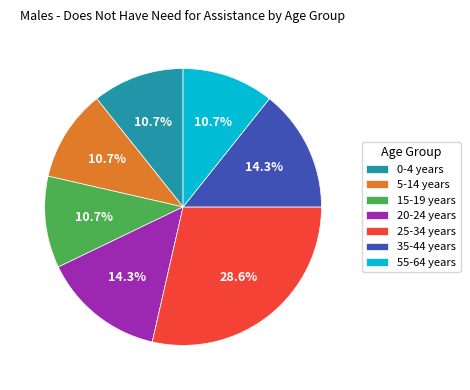

What percentage do 35-44 years and 0-4 years together represent?

25.0%